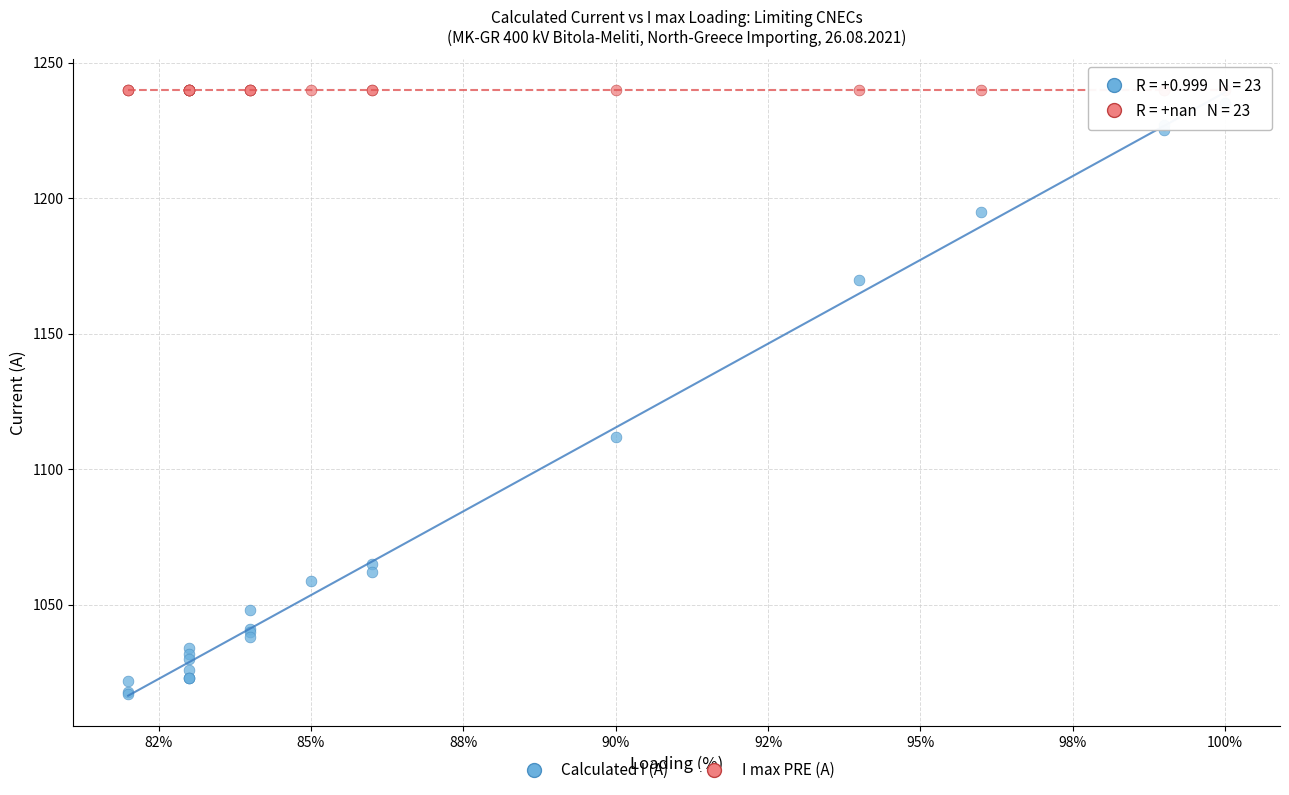

Across all series, what Y value is closest to 1128?

1112